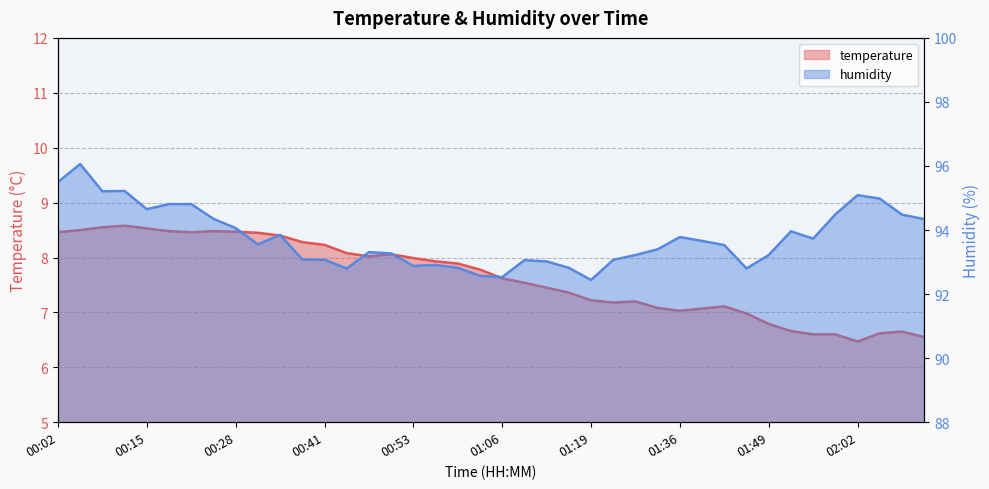

What is the approximate value of humidity at 01:45?

92.8